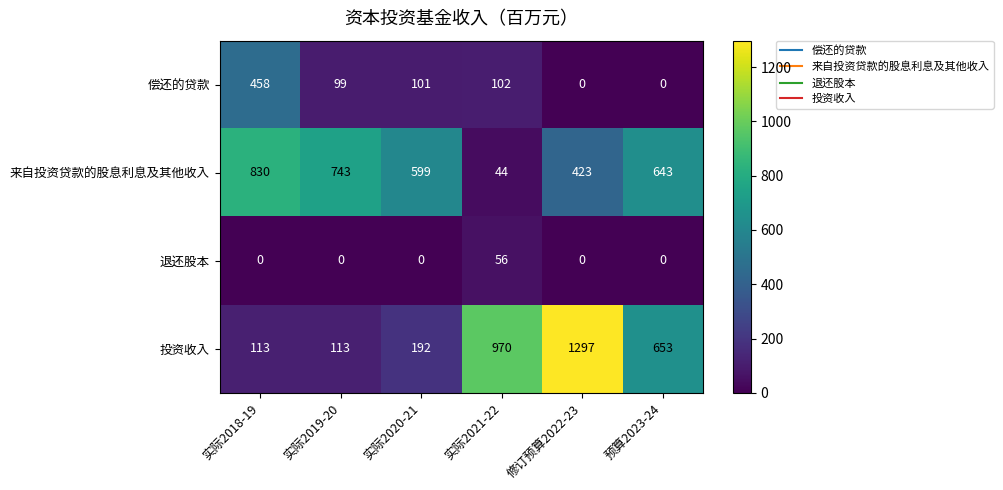

What is the sum of the 投资收入 values at 实际2018-19 and 实际2019-20?

226